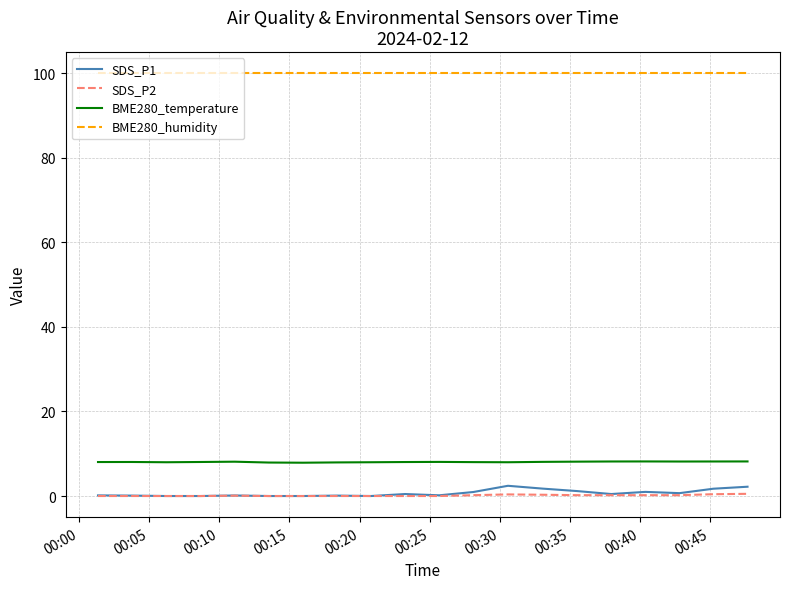

Which series has the largest total across all categories?

BME280_humidity